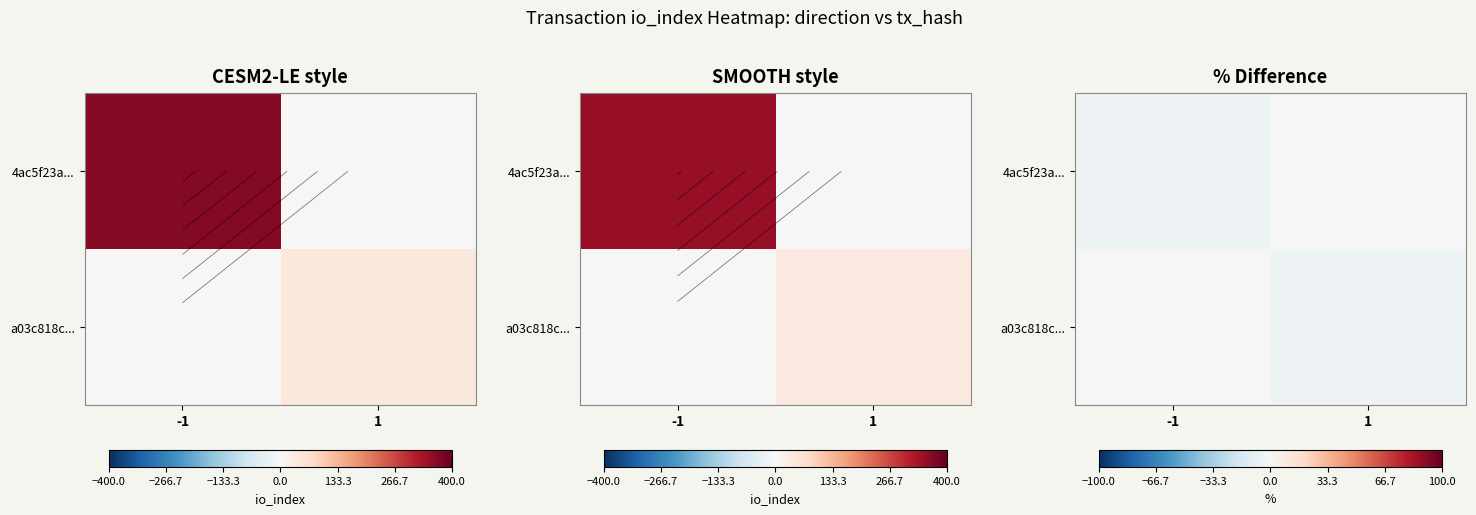

List the labels in order of a03c818c... value, largest first.

-1, 1